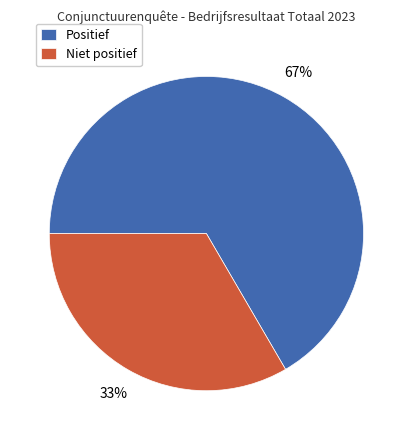

Do Positief and Niet positief together represent more than half of the pie?

Yes